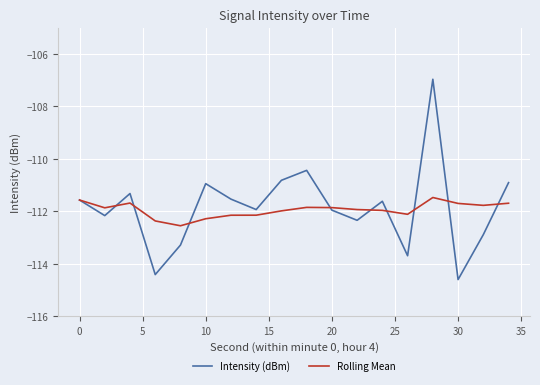

Does the chart have visible grid lines?

Yes